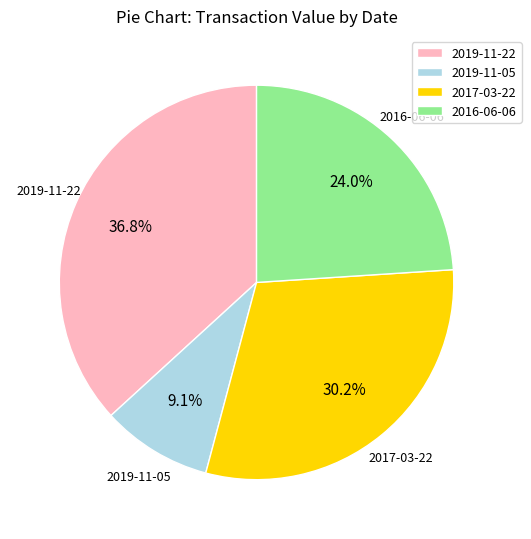

How many segments does this pie chart have?

4